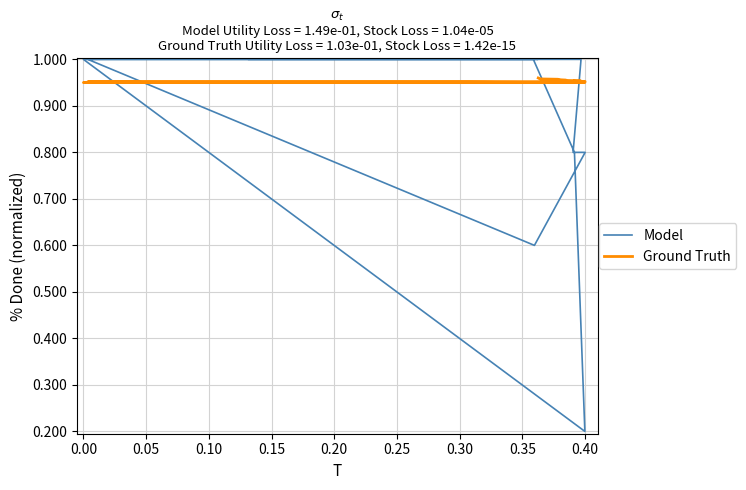

At which category is the sum across all series the highest?

39